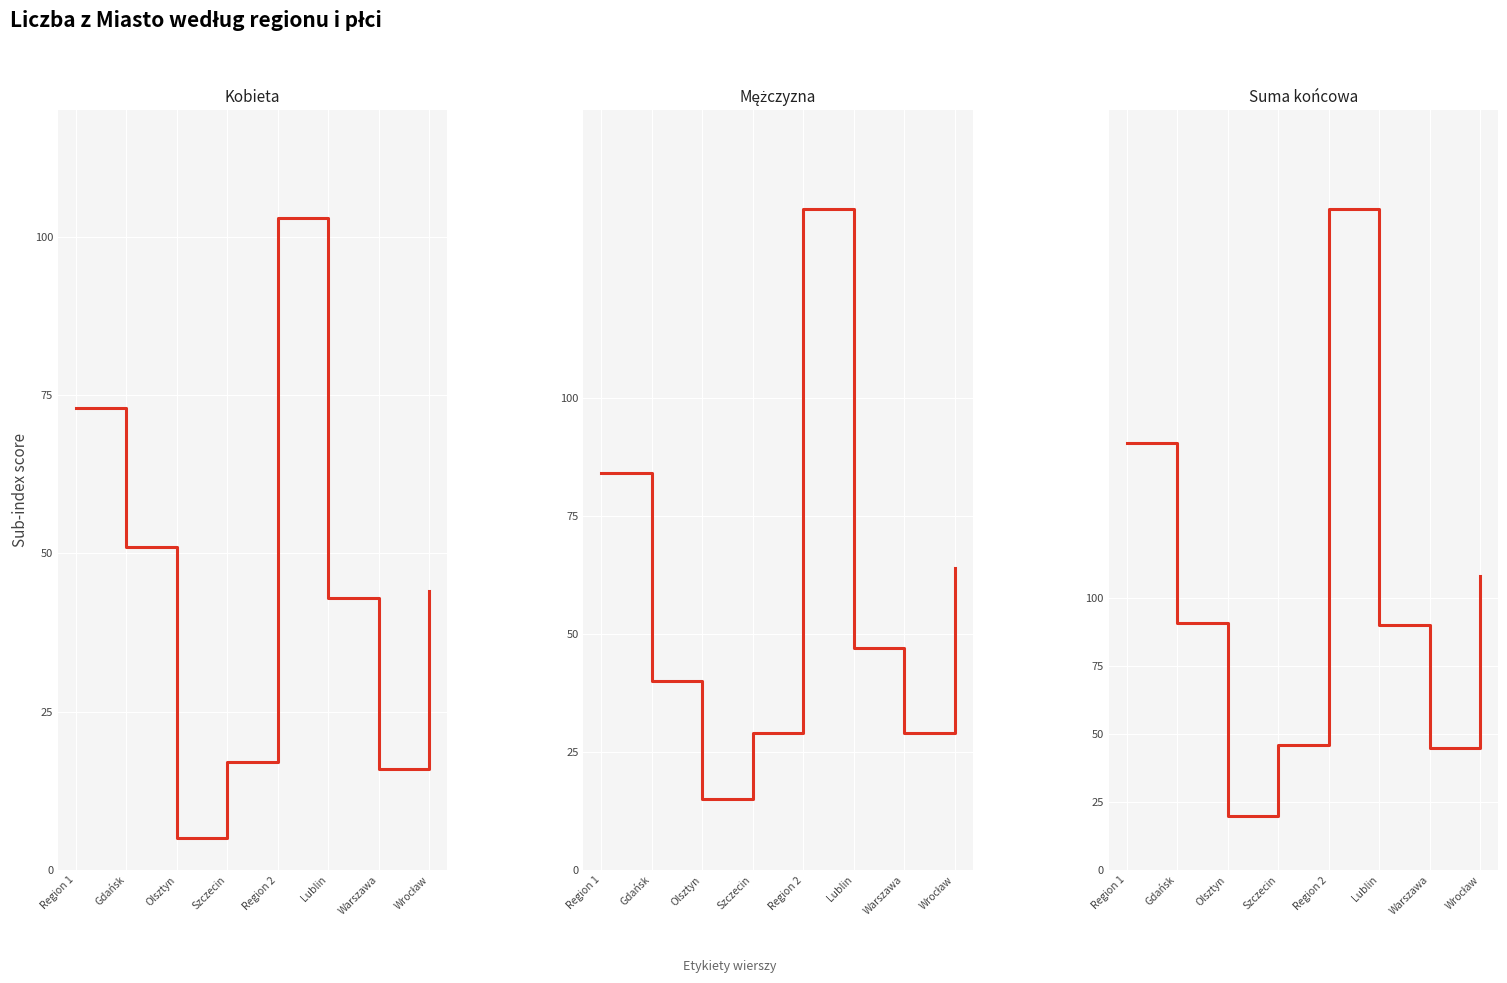

Read the Mężczyzna value at Region 2.

140